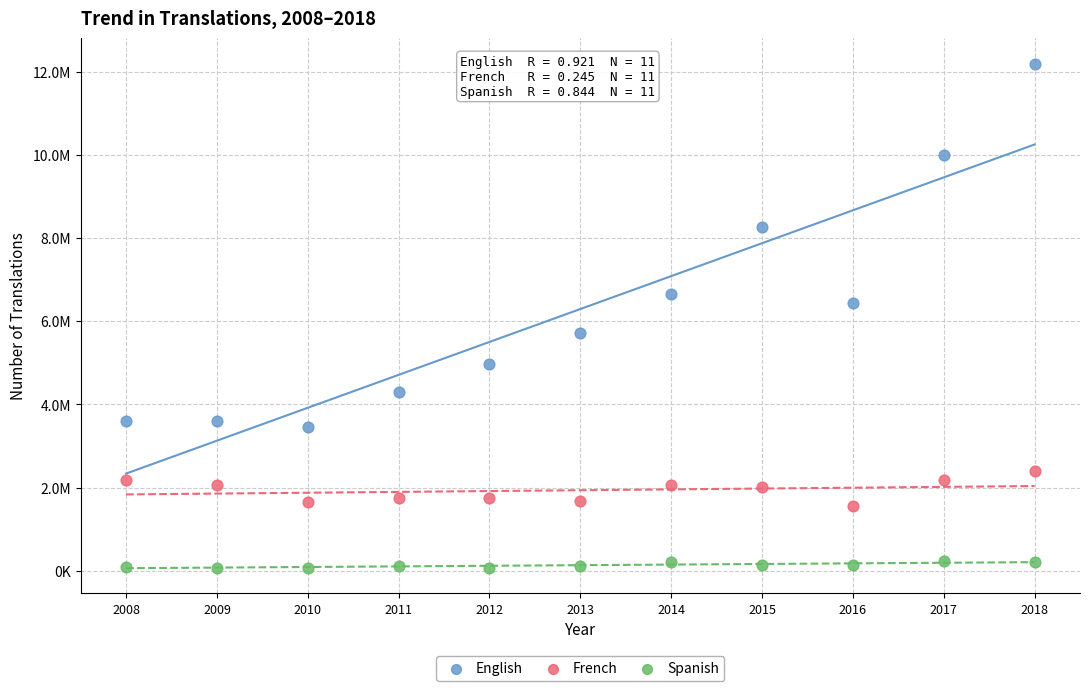

Which series contains the lowest Y value?

Spanish